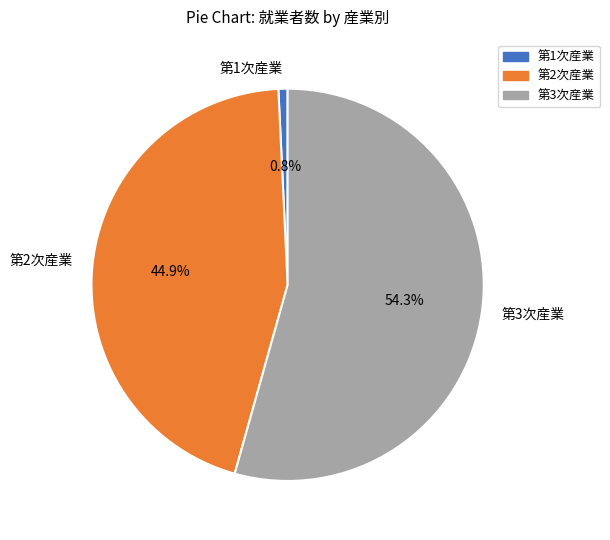

What is the majority slice?

第3次産業